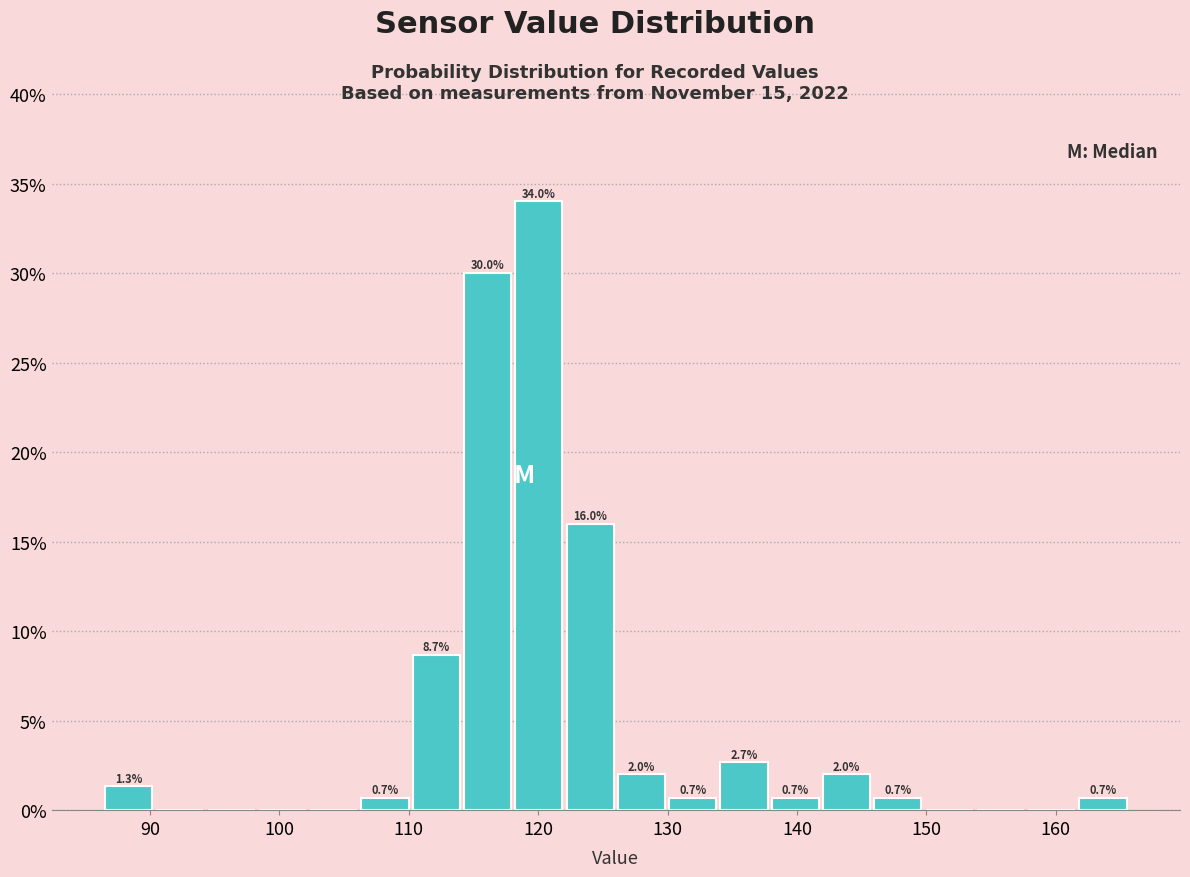

Around what value on the x-axis is the tallest bar? Give the approximate position of its centre, as read against the axis.

120